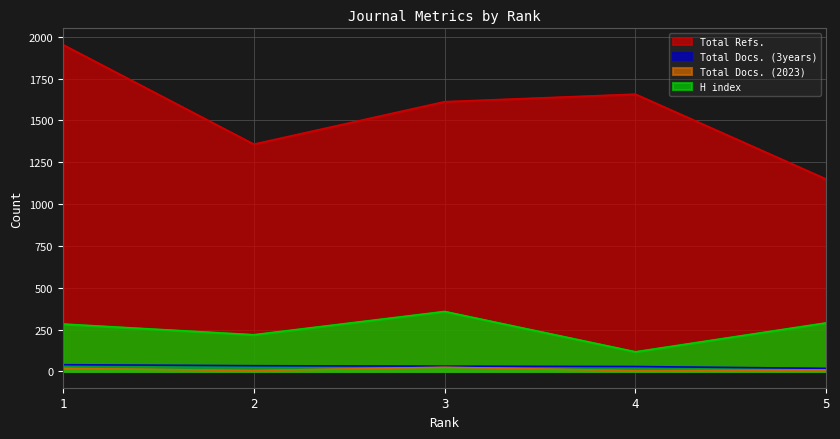

Between 2 and 5, which is larger?

2